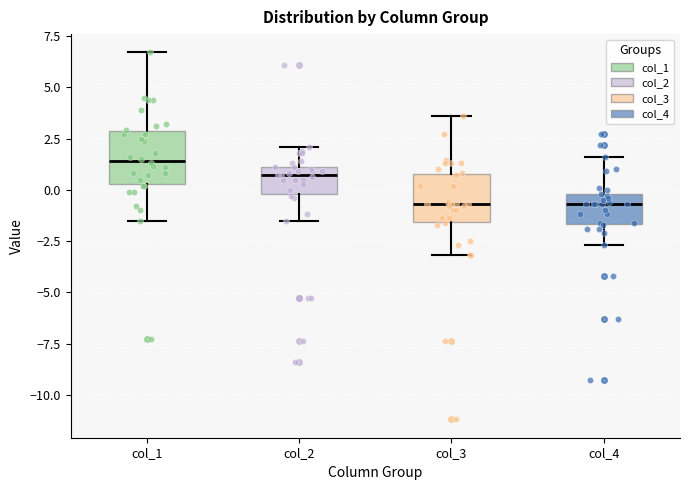

Reading left to right, transcribe this box plot: for each box, give where its median line is, the range the box spans, and where its two whiskers end, as read against the y-axis. The values are not printed on the chart, so give them approximately, as read against the axis.

col_1: median 1.5, box 0.5 to 3.0, whiskers -1.5 to 6.5
col_2: median 0.5, box 0.0 to 1.0, whiskers -1.5 to 2.0
col_3: median -0.5, box -1.5 to 1.0, whiskers -3.0 to 3.5
col_4: median -0.5, box -1.5 to 0.0, whiskers -2.5 to 1.5